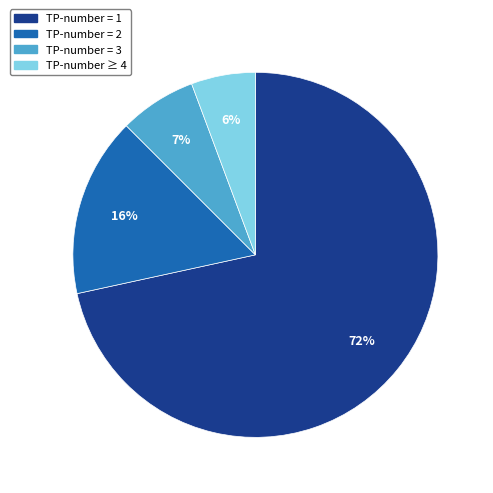

Count the number of slices in the pie.

4